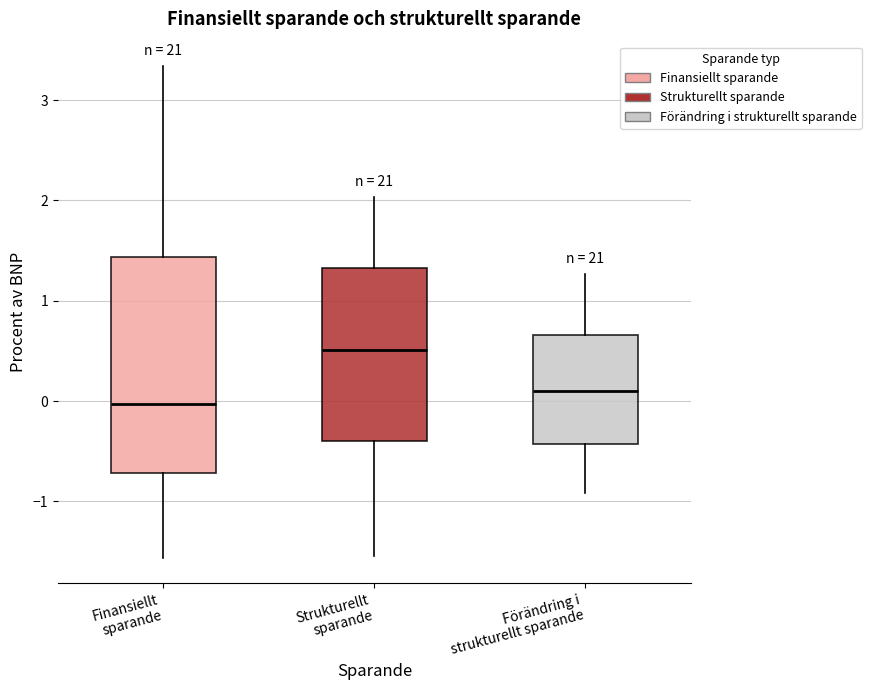

Reading left to right, transcribe this box plot: for each box, give where its median line is, the range the box spans, and where its two whiskers end, as read against the y-axis. The values are not printed on the chart, so give them approximately, as read against the axis.

Finansiellt sparande: median 0.0, box -0.7 to 1.4, whiskers -1.6 to 3.3
Strukturellt sparande: median 0.5, box -0.4 to 1.3, whiskers -1.5 to 2.0
Förändring i strukturellt sparande: median 0.1, box -0.4 to 0.7, whiskers -0.9 to 1.3